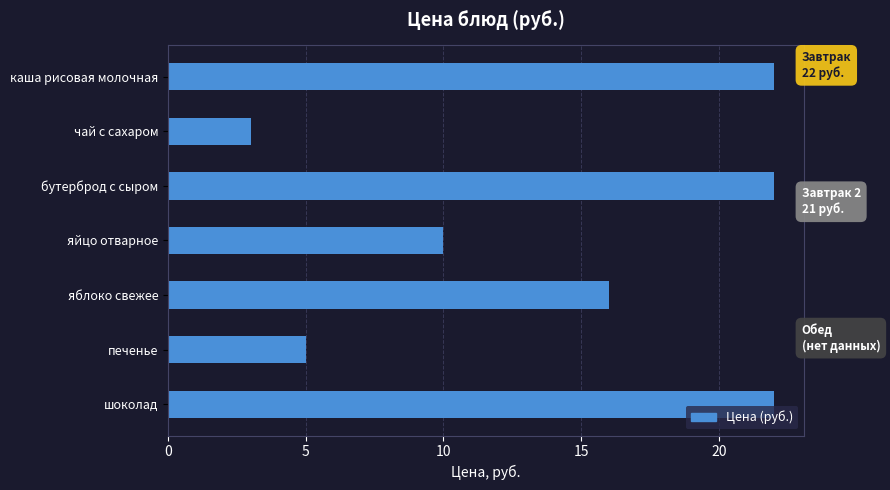

The value at каша рисовая молочная is 5. True or false?

False